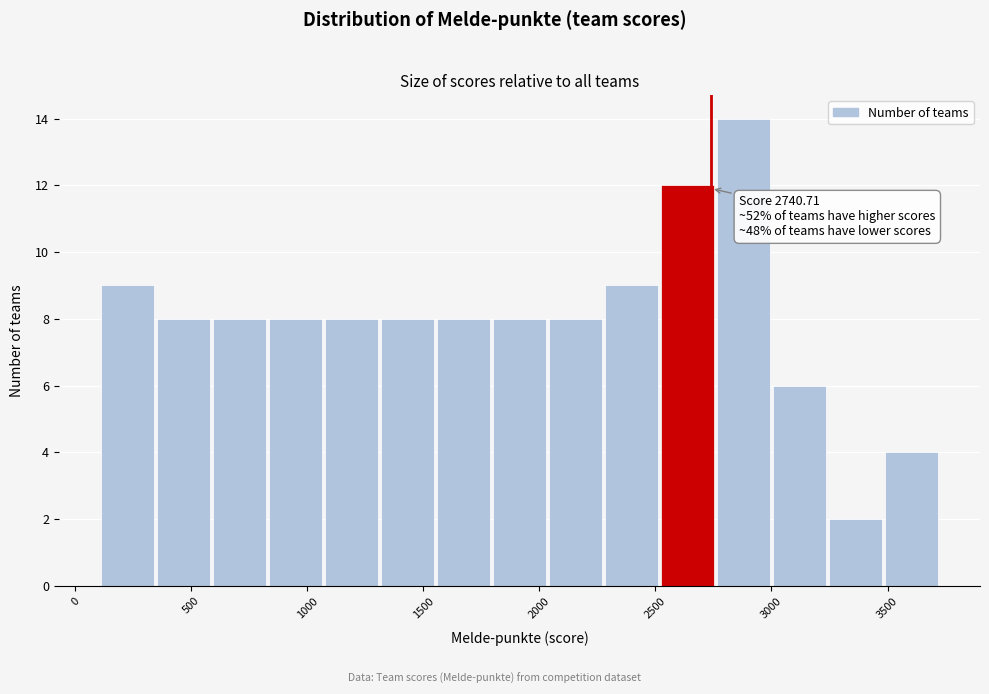

Over which range of the x-axis is the bar tallest?

2750 to 3000